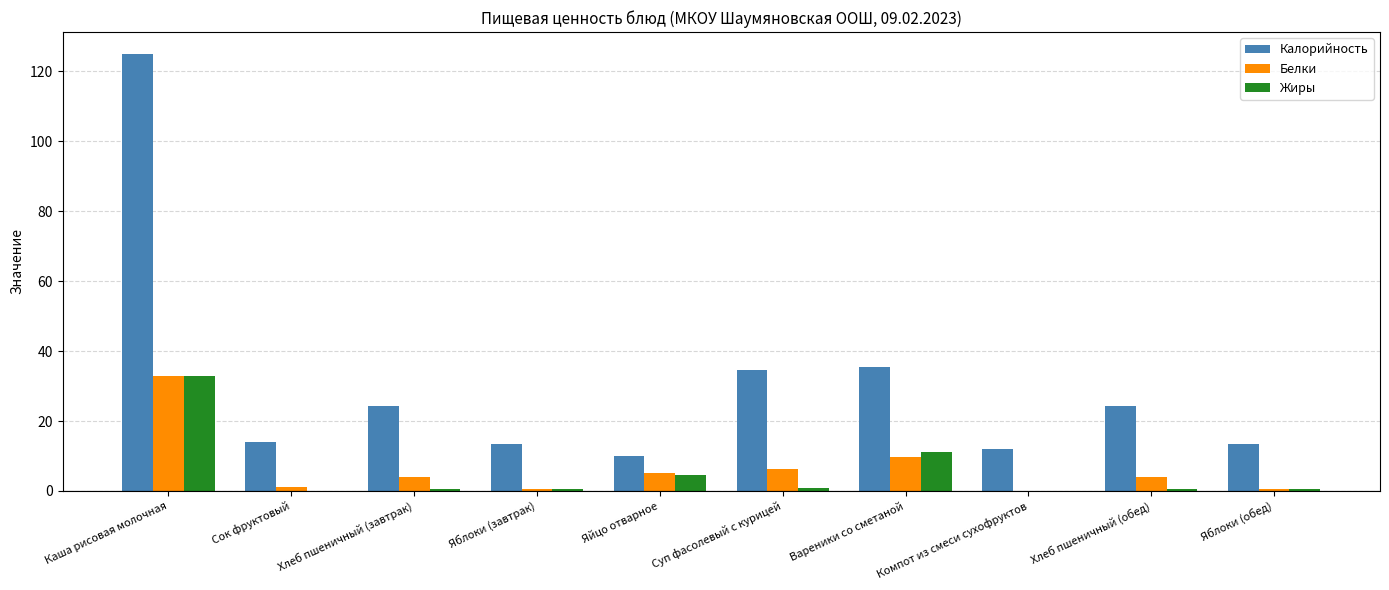

Count the number of categories in the chart.

10